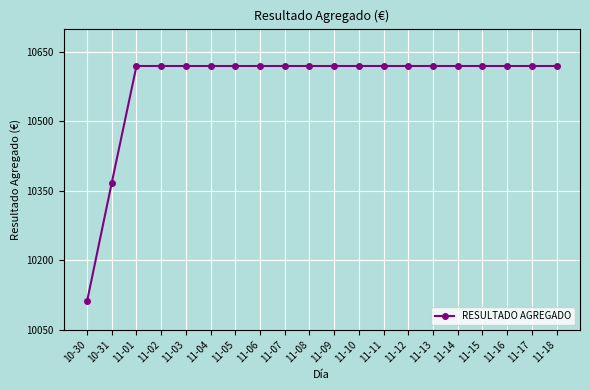

The chart shows a value of 10619.2 at 11-17. True or false?

True